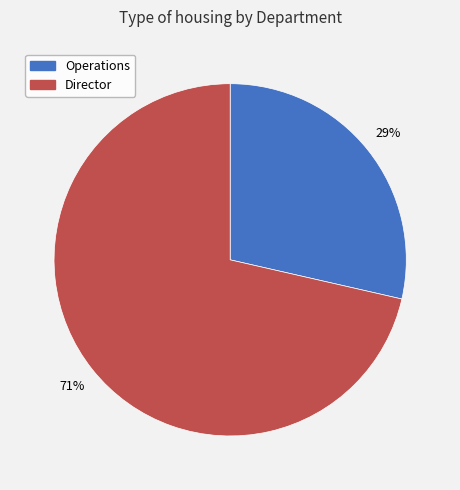

Which category accounts for the majority?

Director